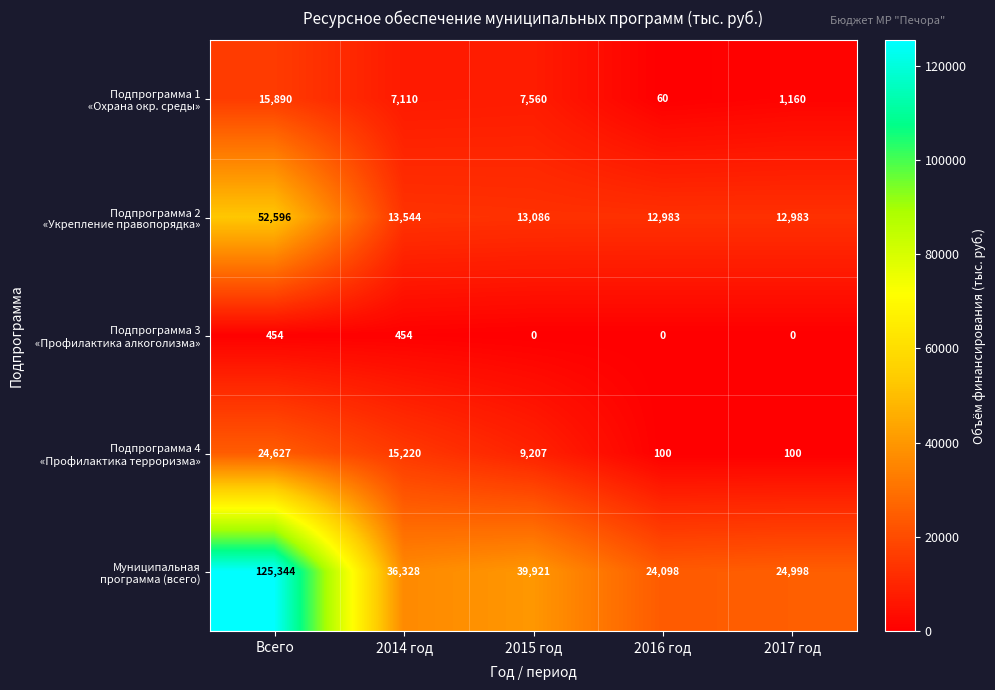

What is the total value across all series at 2016 год?

37241